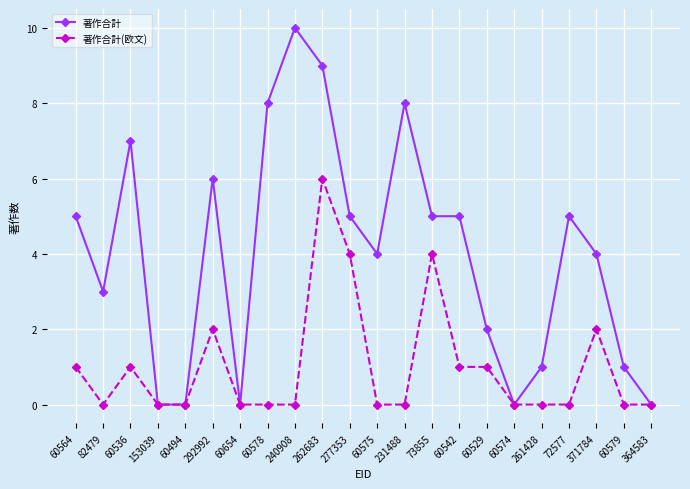

What is the maximum value shown in the chart?

10